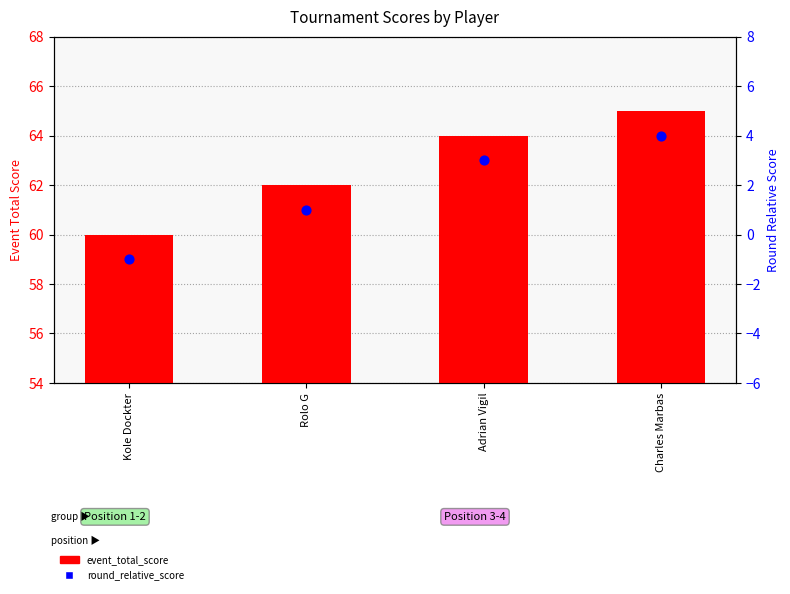

Which series reaches the maximum Y coordinate?

event_total_score